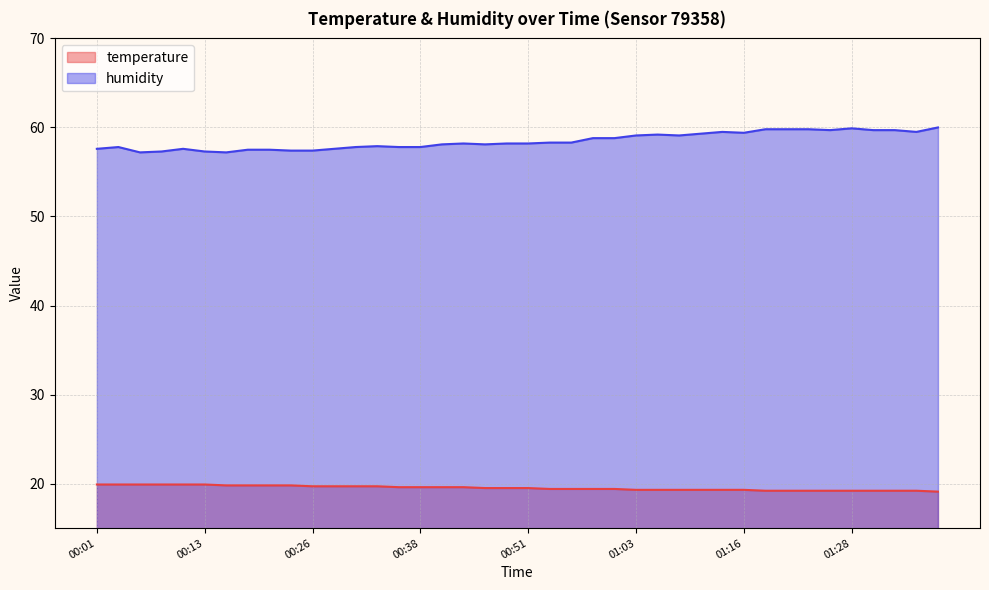

What is the value of the humidity point at the 11th from the left?

57.4